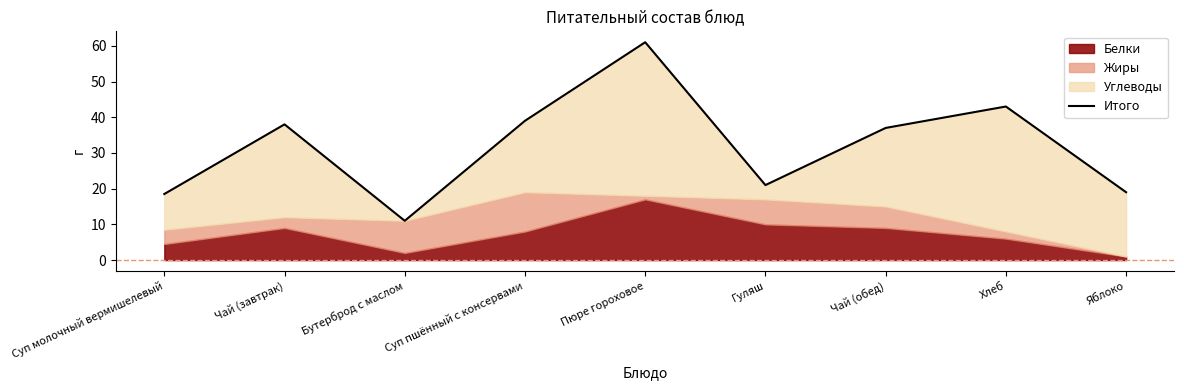

At which category does the chart reach its peak across all series?

Пюре гороховое